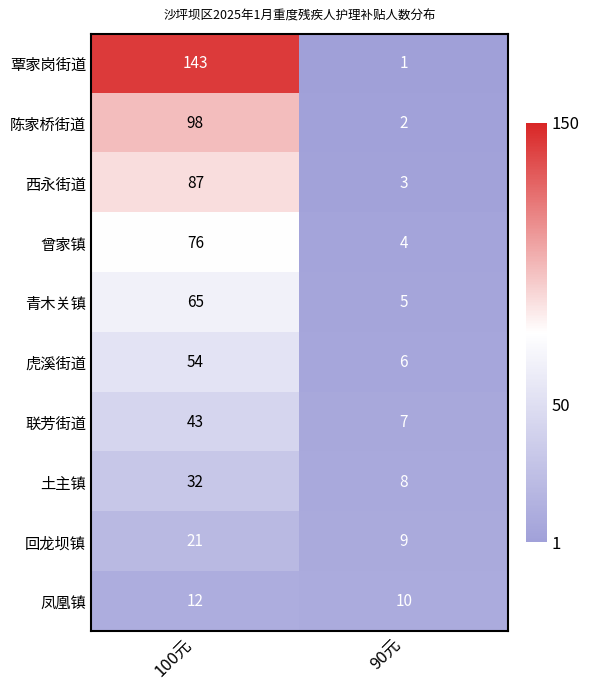

What is the total value across all series at 100元?

631